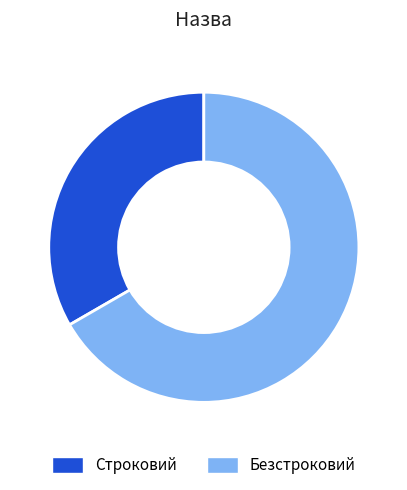

True or false: Безстроковий accounts for 81% of the total.

False